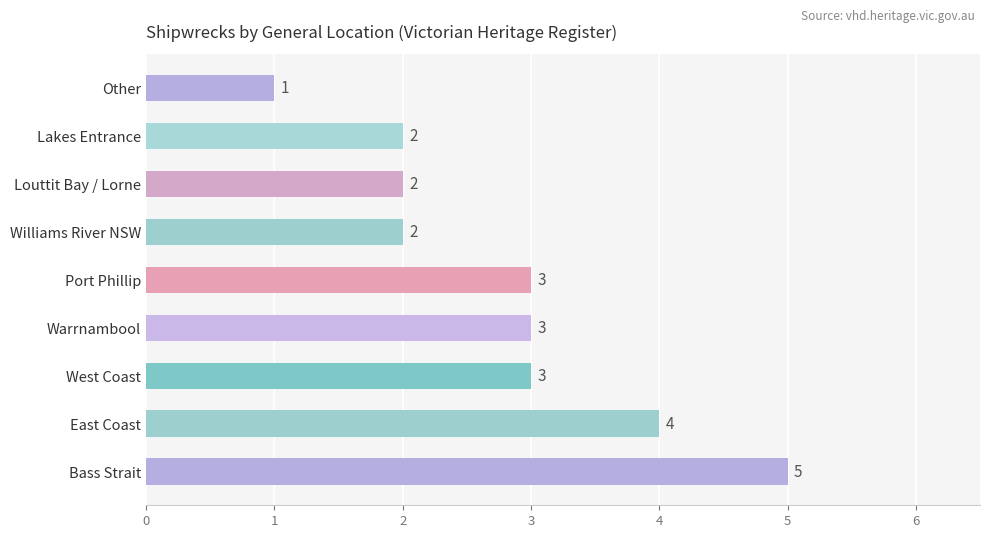

Are the bars grouped side by side (vs. stacked)?

No